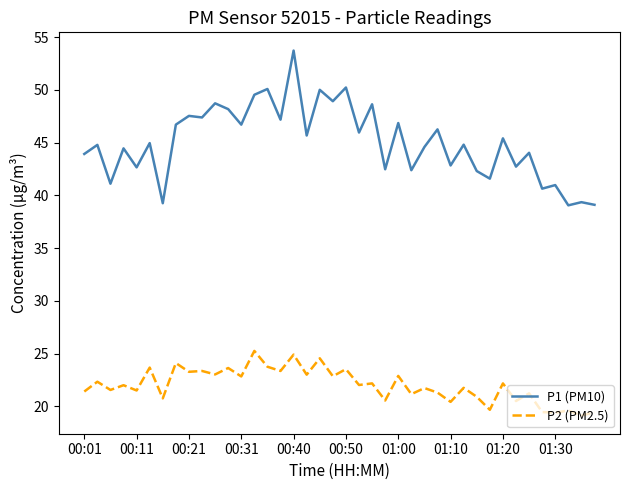

List the series in order of their peak value, lowest first.

P2 (PM2.5), P1 (PM10)